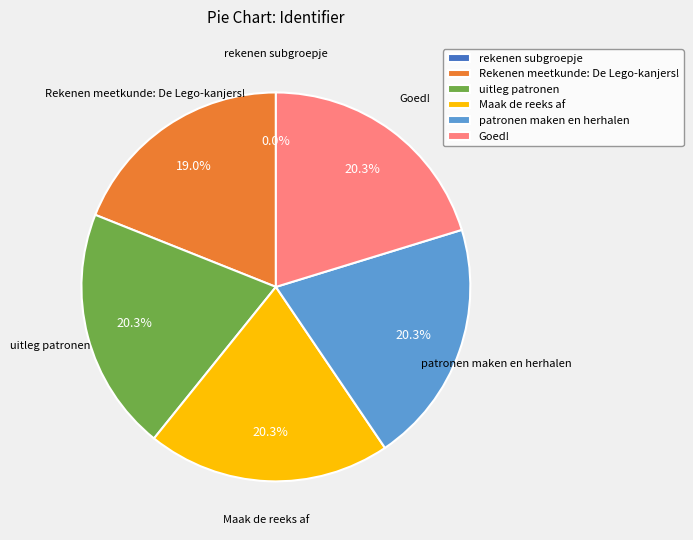

What is the total percentage of Rekenen meetkunde: De Lego-kanjers! and patronen maken en herhalen?

39.2%